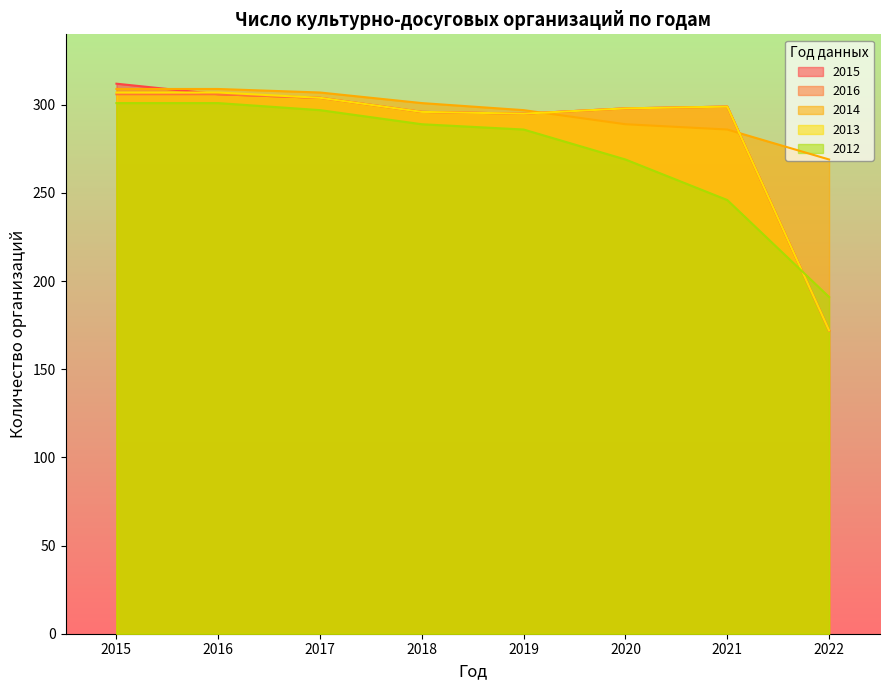

Which series has the largest total across all categories?

2014